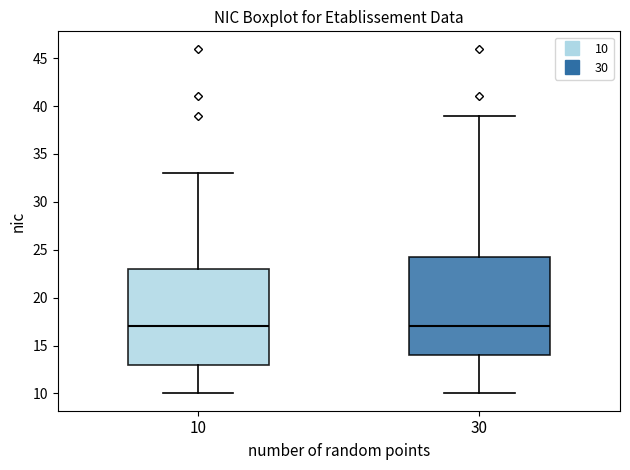

Reading left to right, read every box against the y-axis: the position of its median line, the range the box covers, and the ends of its whiskers. The values are not printed on the chart, so give them approximately, as read against the axis.

10: median 17.0, box 13.0 to 23.0, whiskers 10.0 to 33.0
30: median 17.0, box 14.0 to 24.5, whiskers 10.0 to 39.0